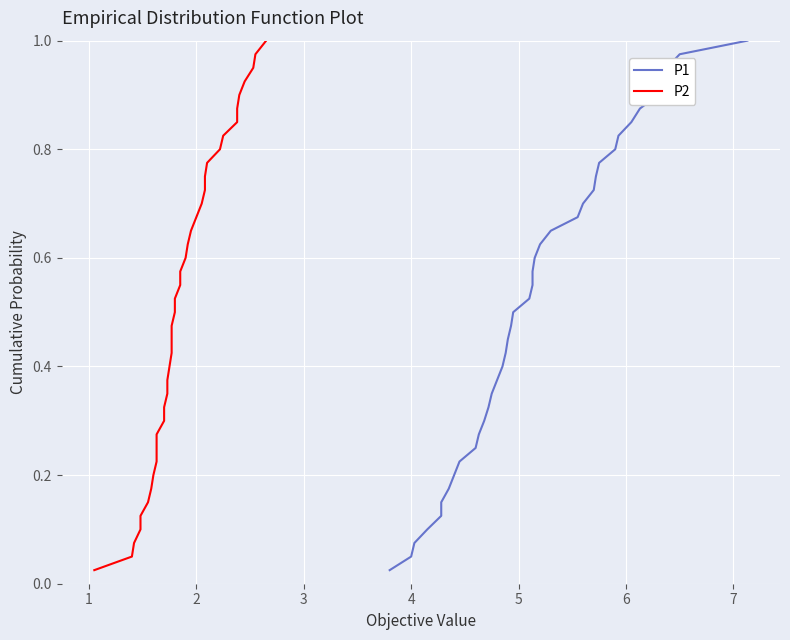

At how many categories does at least one series exceed 0?

40